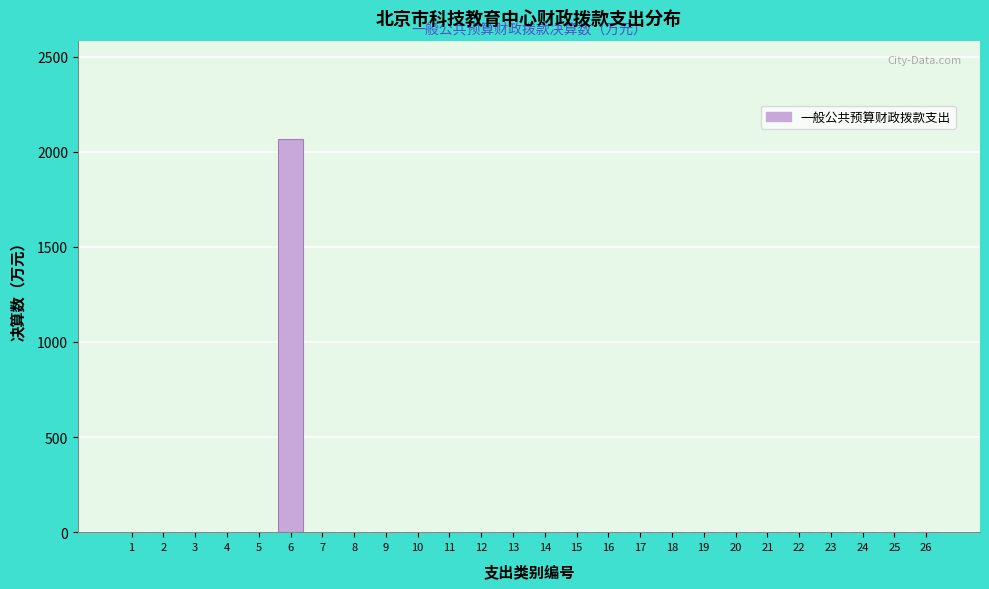

Reading right to left, extract all data points from this chart.

26=0.0	25=0.0	24=0.0	23=0.0	22=0.0	21=0.0	20=0.0	19=0.0	18=0.0	17=0.0	16=0.0	15=0.0	14=0.0	13=0.0	12=0.0	11=0.0	10=0.0	9=0.0	8=0.0	7=0.0	6=2066.9	5=0.0	4=0.0	3=0.0	2=0.0	1=0.0